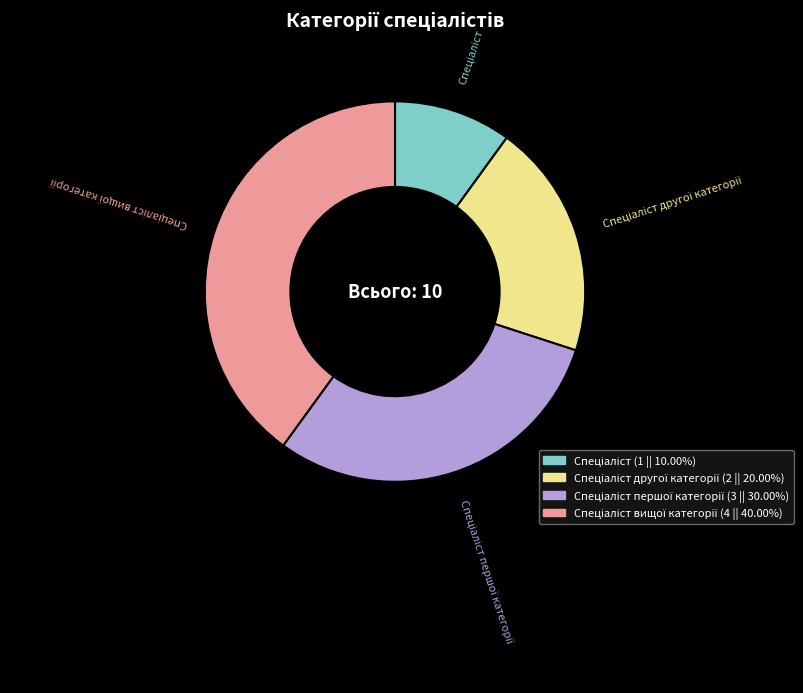

Does any single category account for the majority?

No